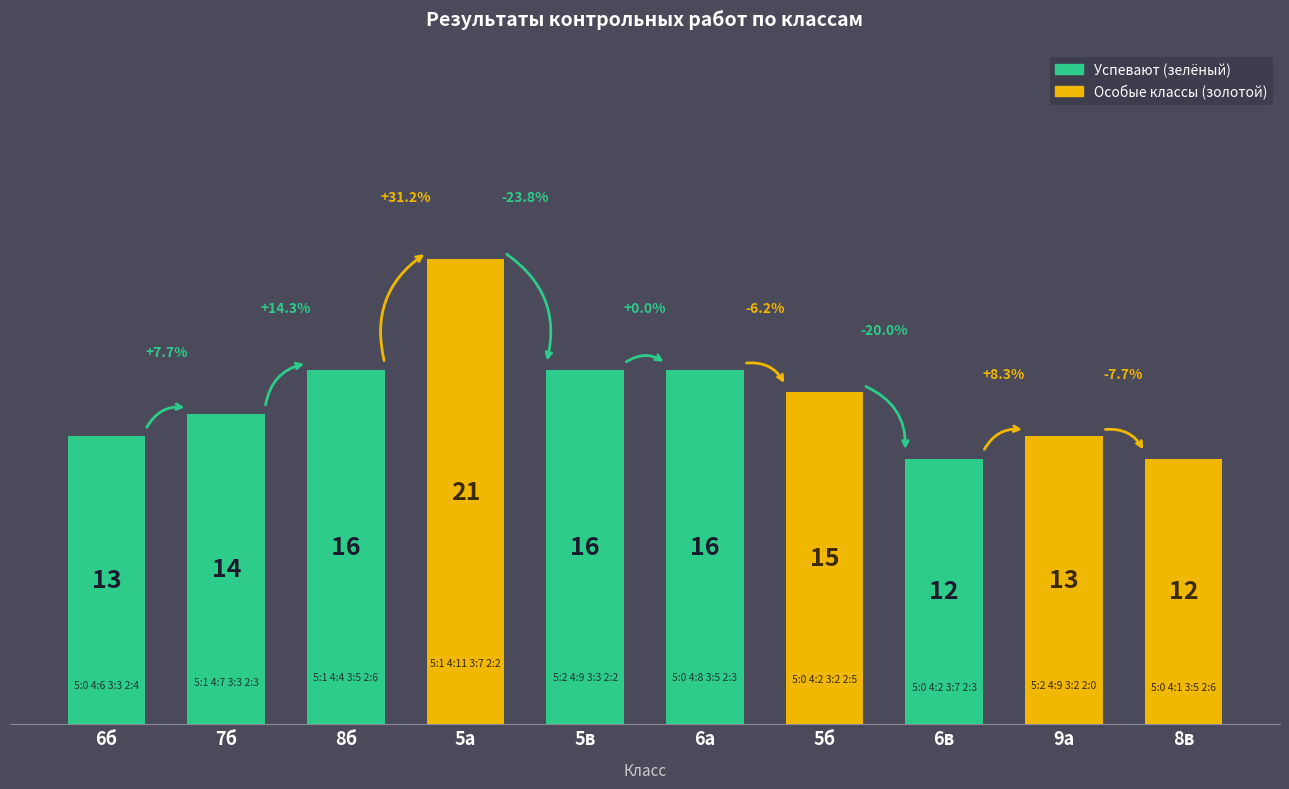

What is the ratio of the value at 5в to the value at 6в?

1.3